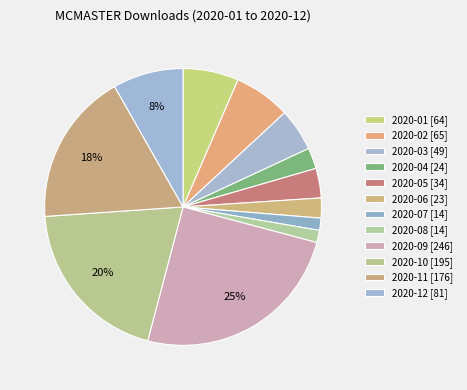

Count the number of slices in the pie.

12